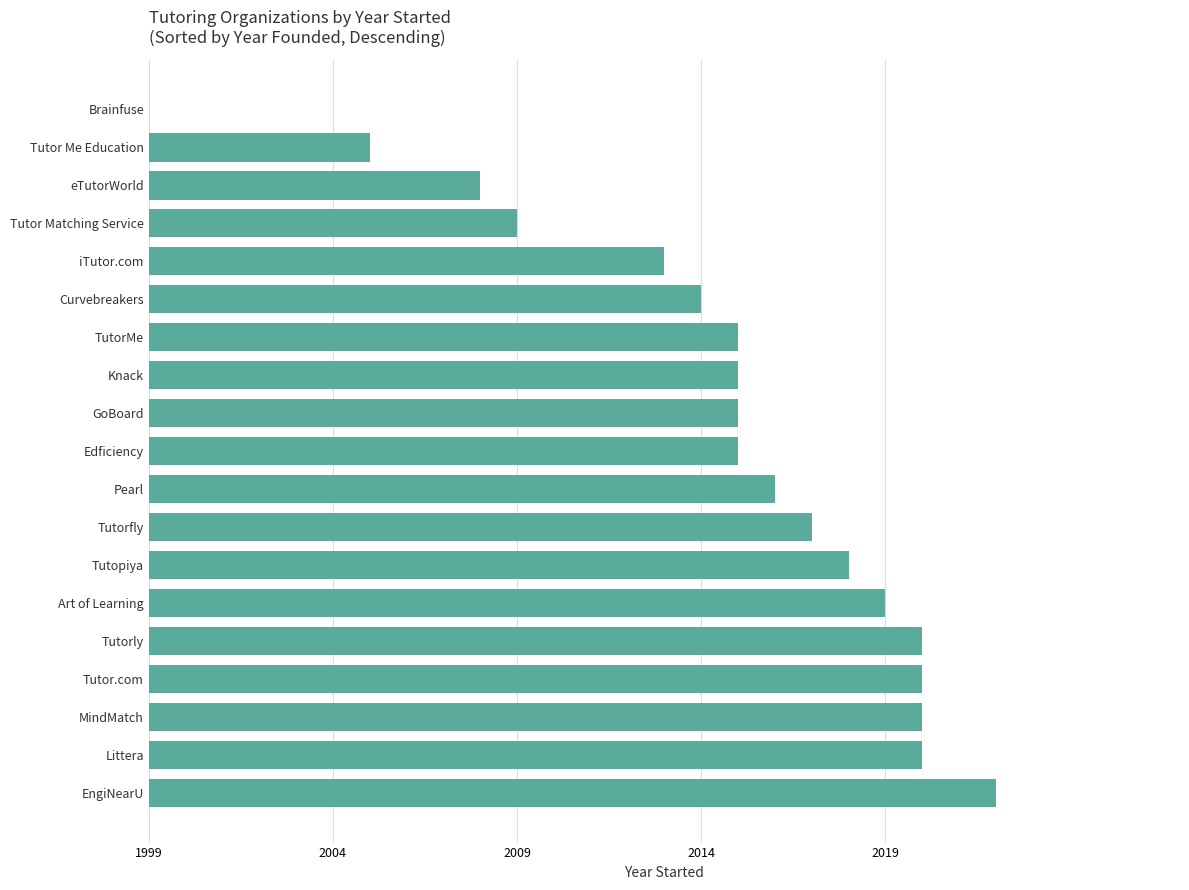

Are the bars horizontal?

Yes